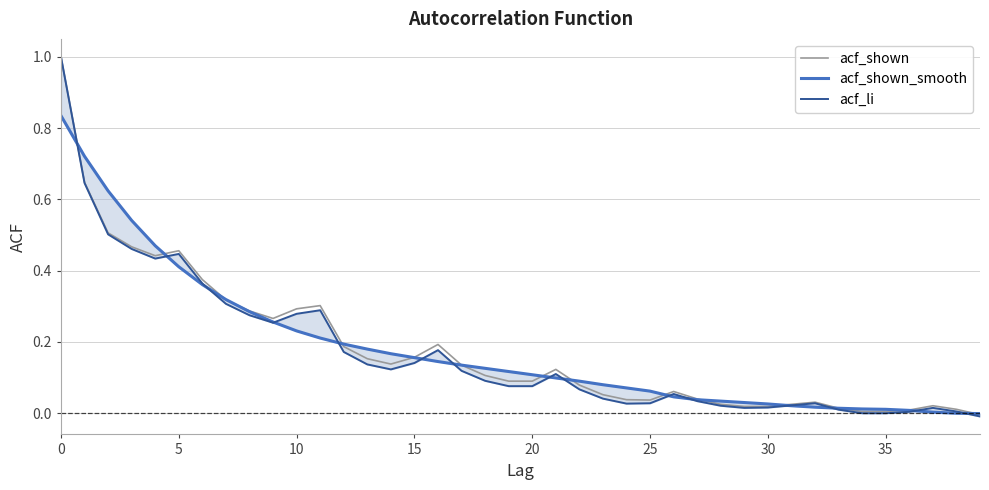

Which category has the lowest value in the acf_shown series?

39